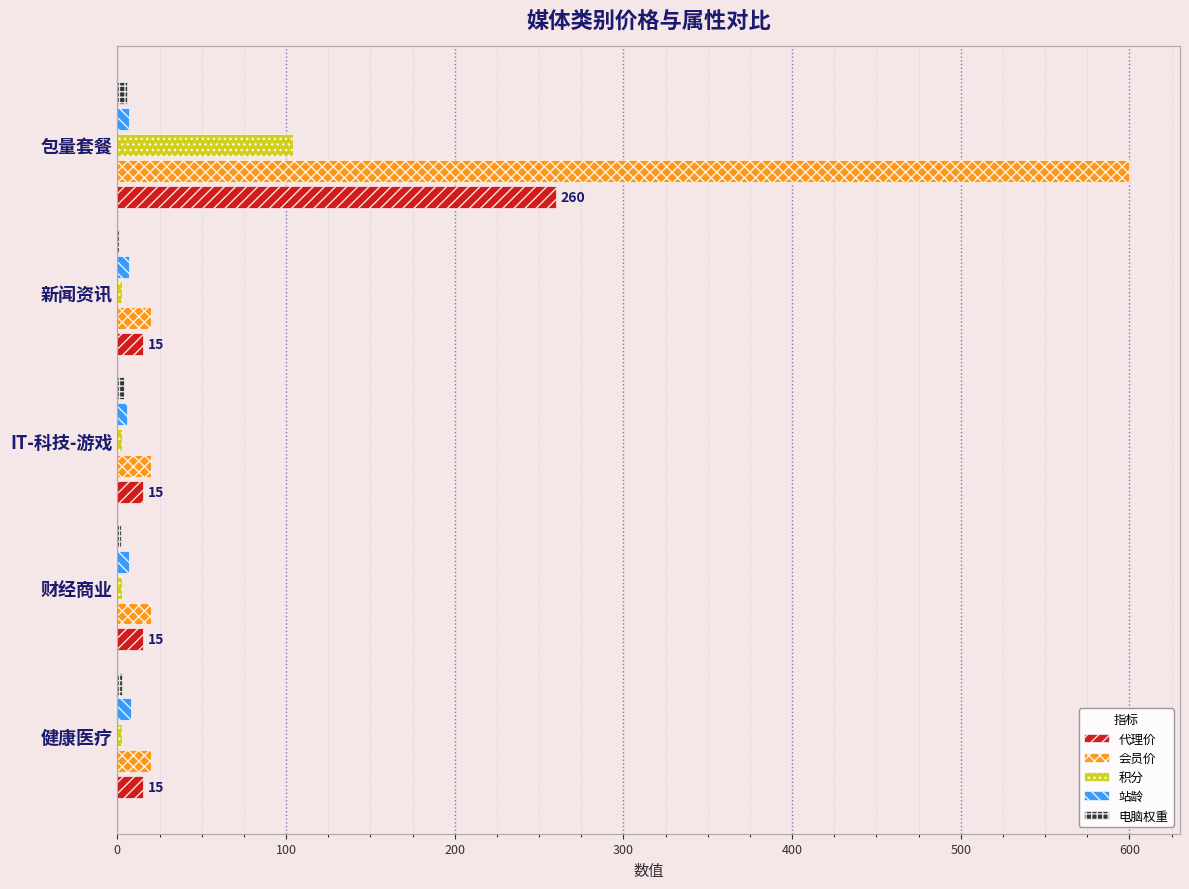

Count the 站龄 values in the range 7 to 8.

4